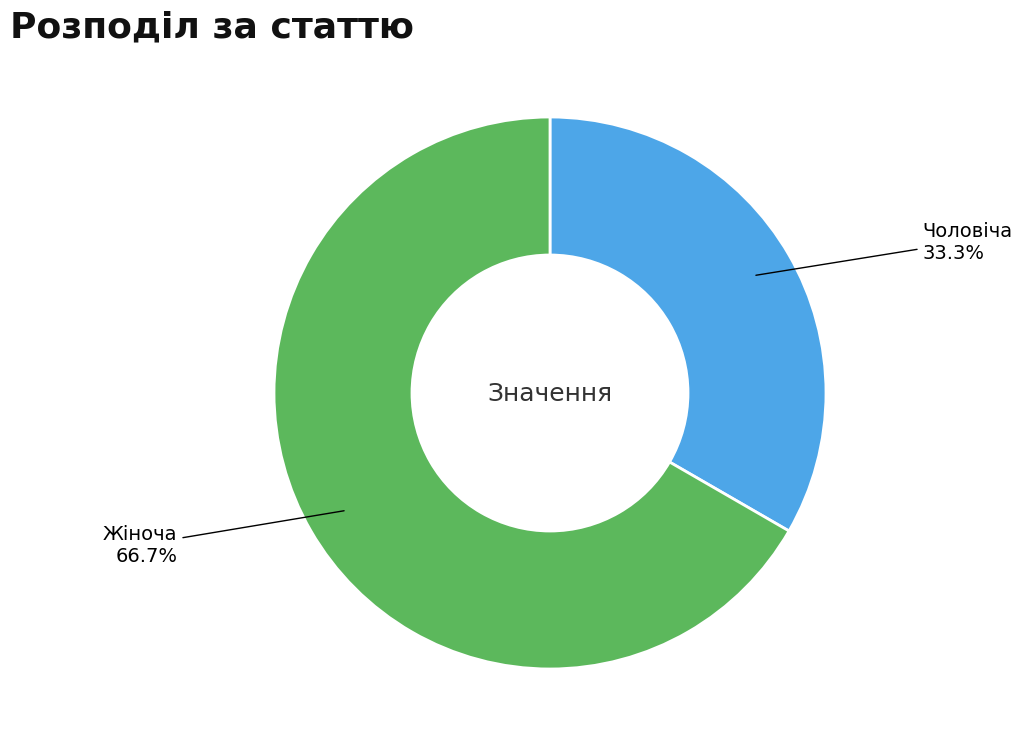

To the nearest percent, what is the difference between the Чоловіча and Жіноча slice percentages?

33%